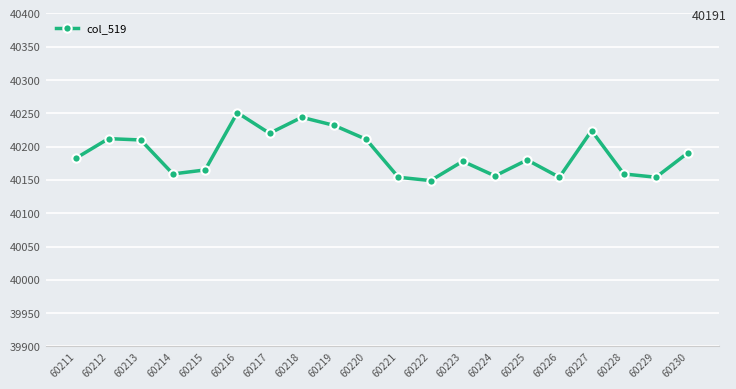

Between 60226 and 60228, which is larger?

60228